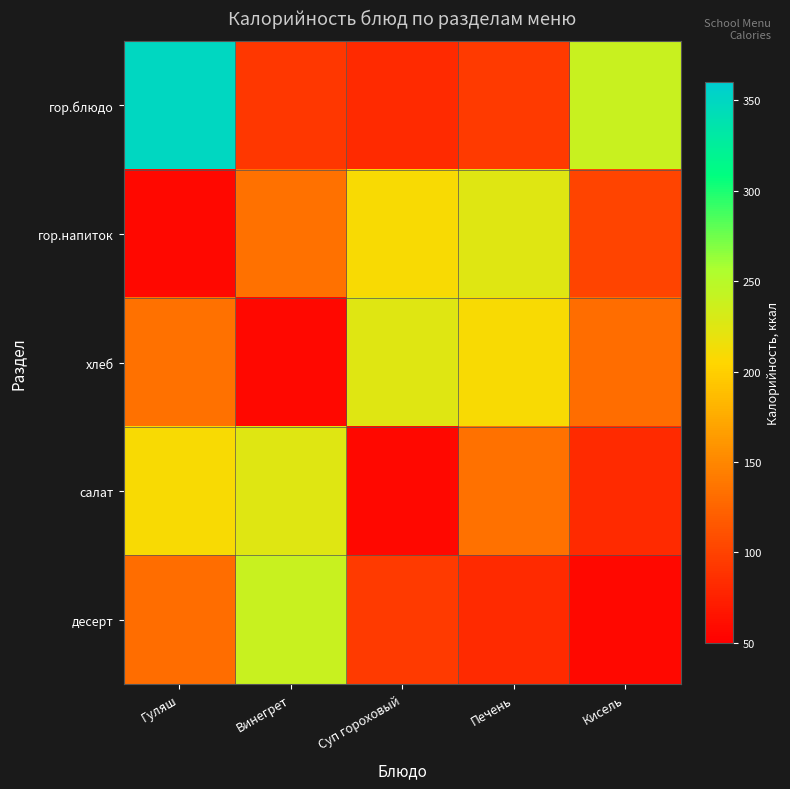

At how many categories does at least one series exceed 236?

3